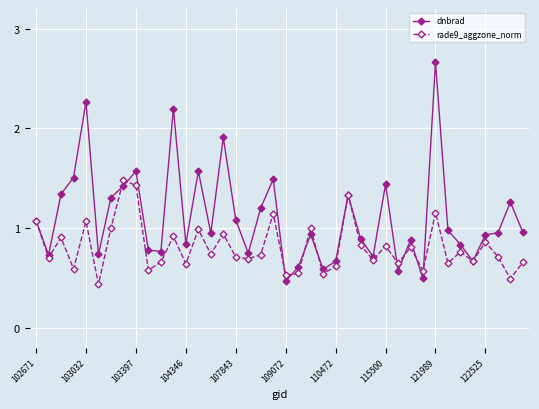

How many interior local peaks does the rade9_aggzone_norm series have?

14